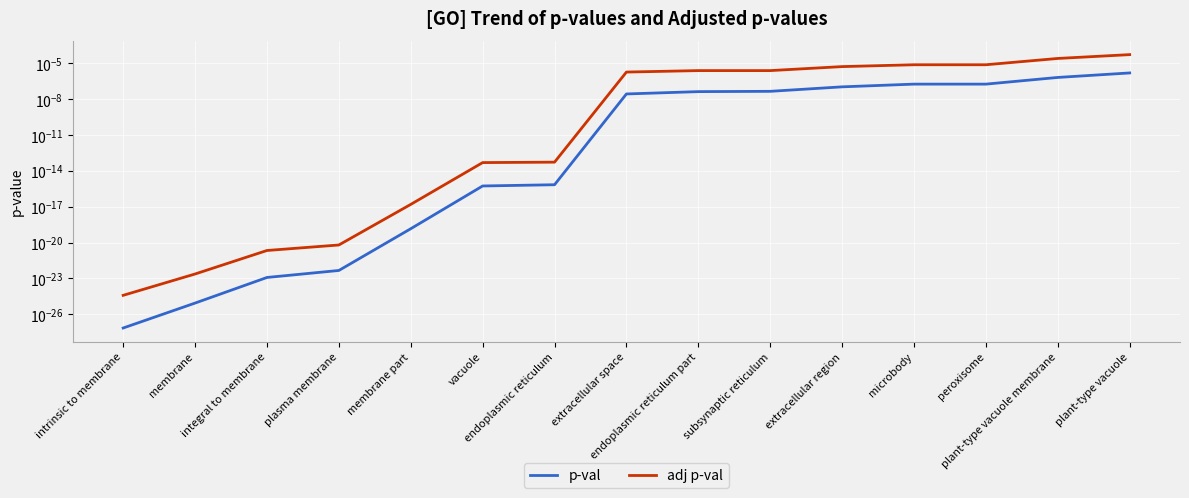

True or false: adj p-val and p-val cross at least once.

False